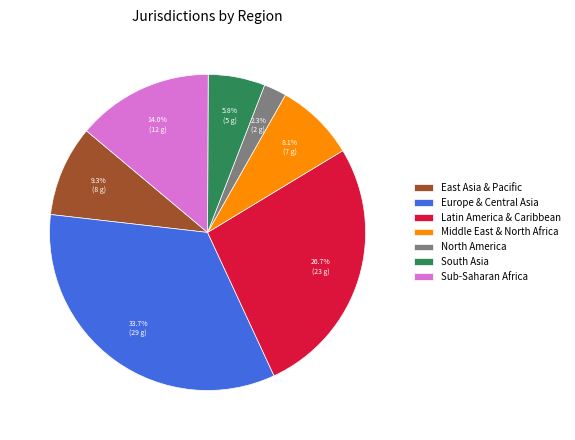

What percentage do Sub-Saharan Africa and South Asia together represent?

19.8%